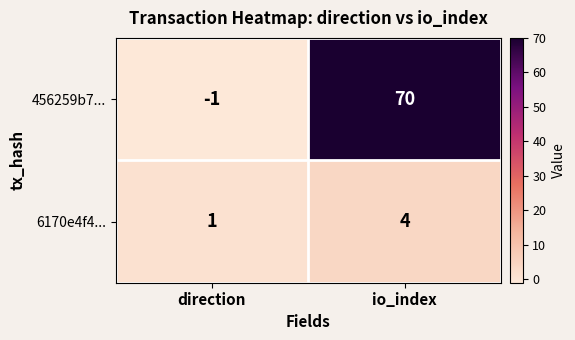

Reading right to left, list all the values displayed in this chart.

456259b7...: io_index=70	direction=-1
6170e4f4...: io_index=4	direction=1